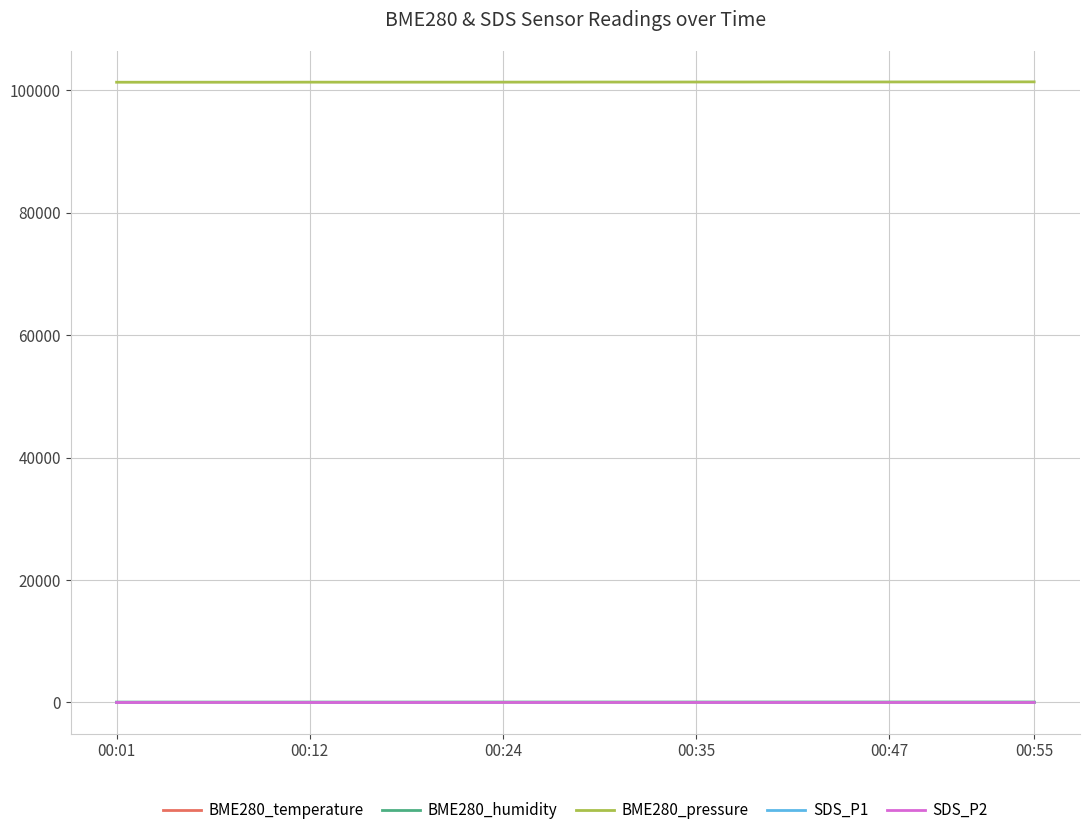

Which series has the widest spread of values?

BME280_pressure